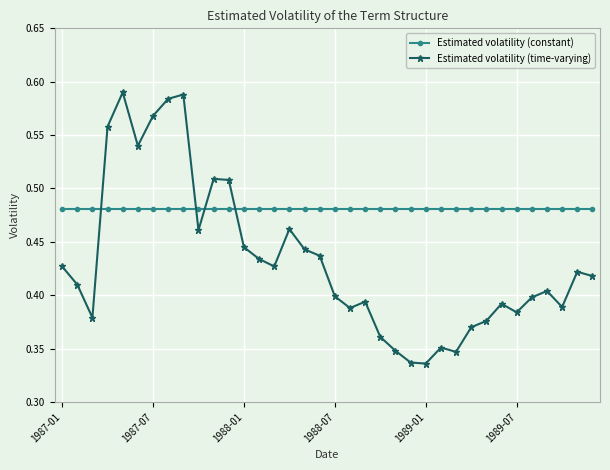

How many times do Estimated volatility (constant) and Estimated volatility (time-varying) cross each other?

4